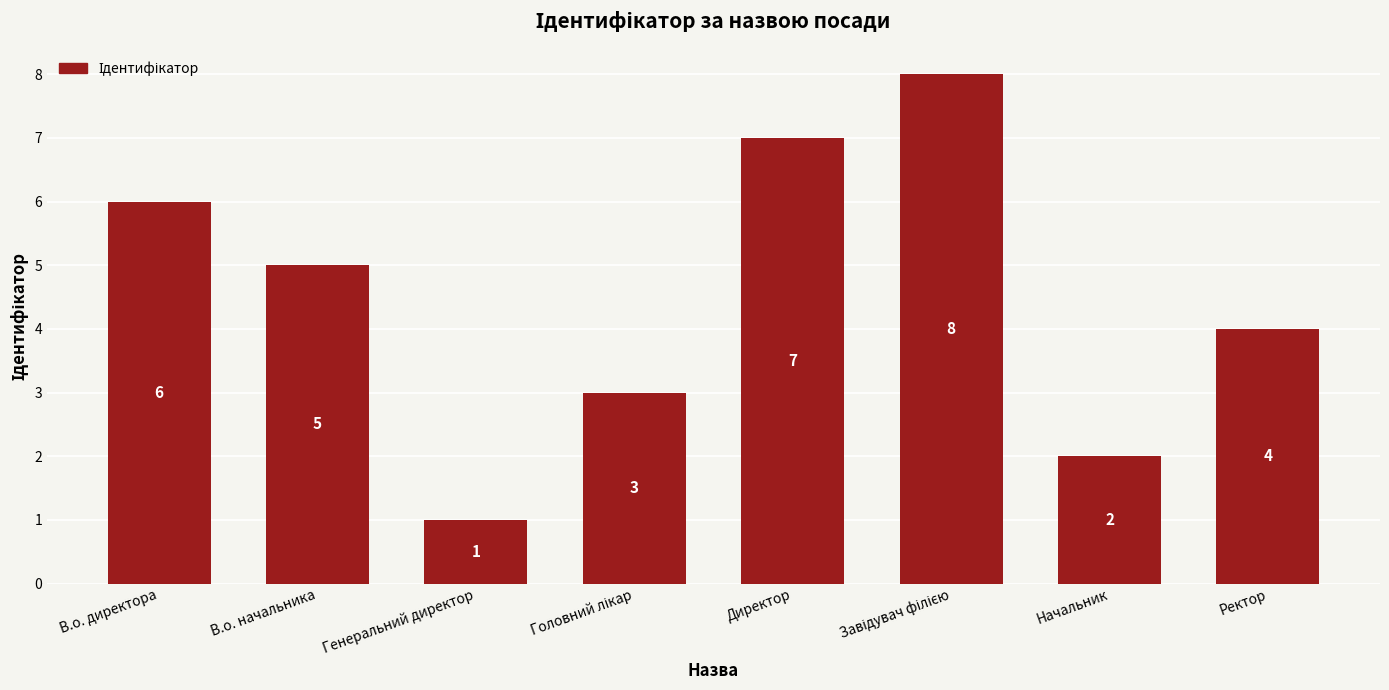

What is the smallest value displayed?

1